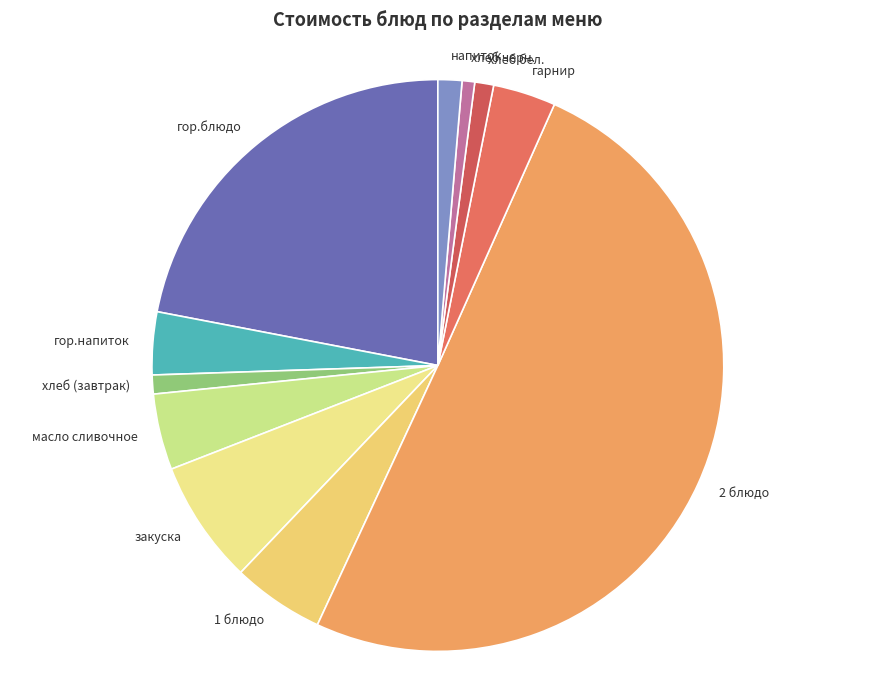

True or false: гор.напиток accounts for 4% of the total.

True